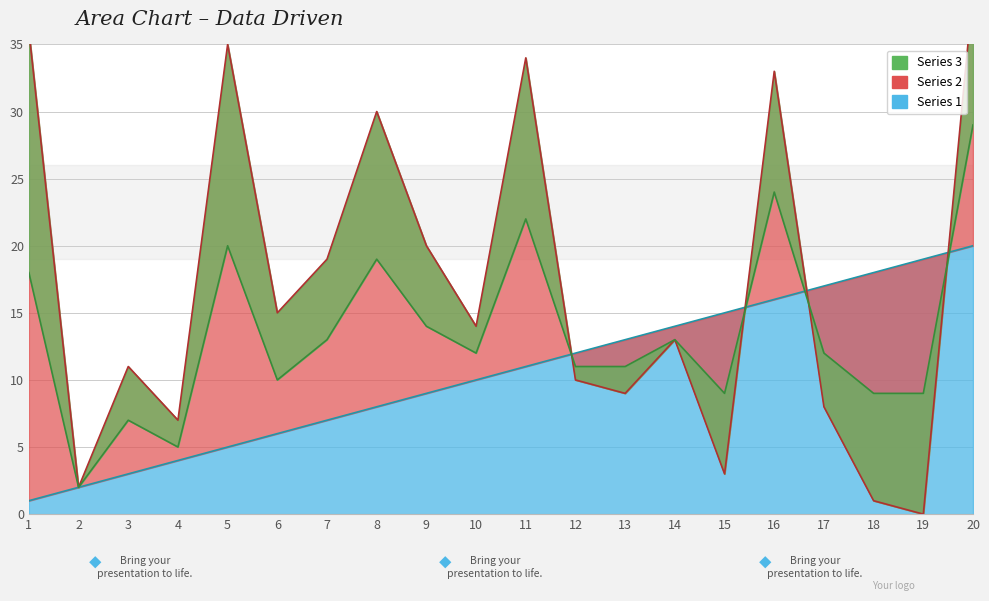

Which has a higher value, 6 or 8?

8